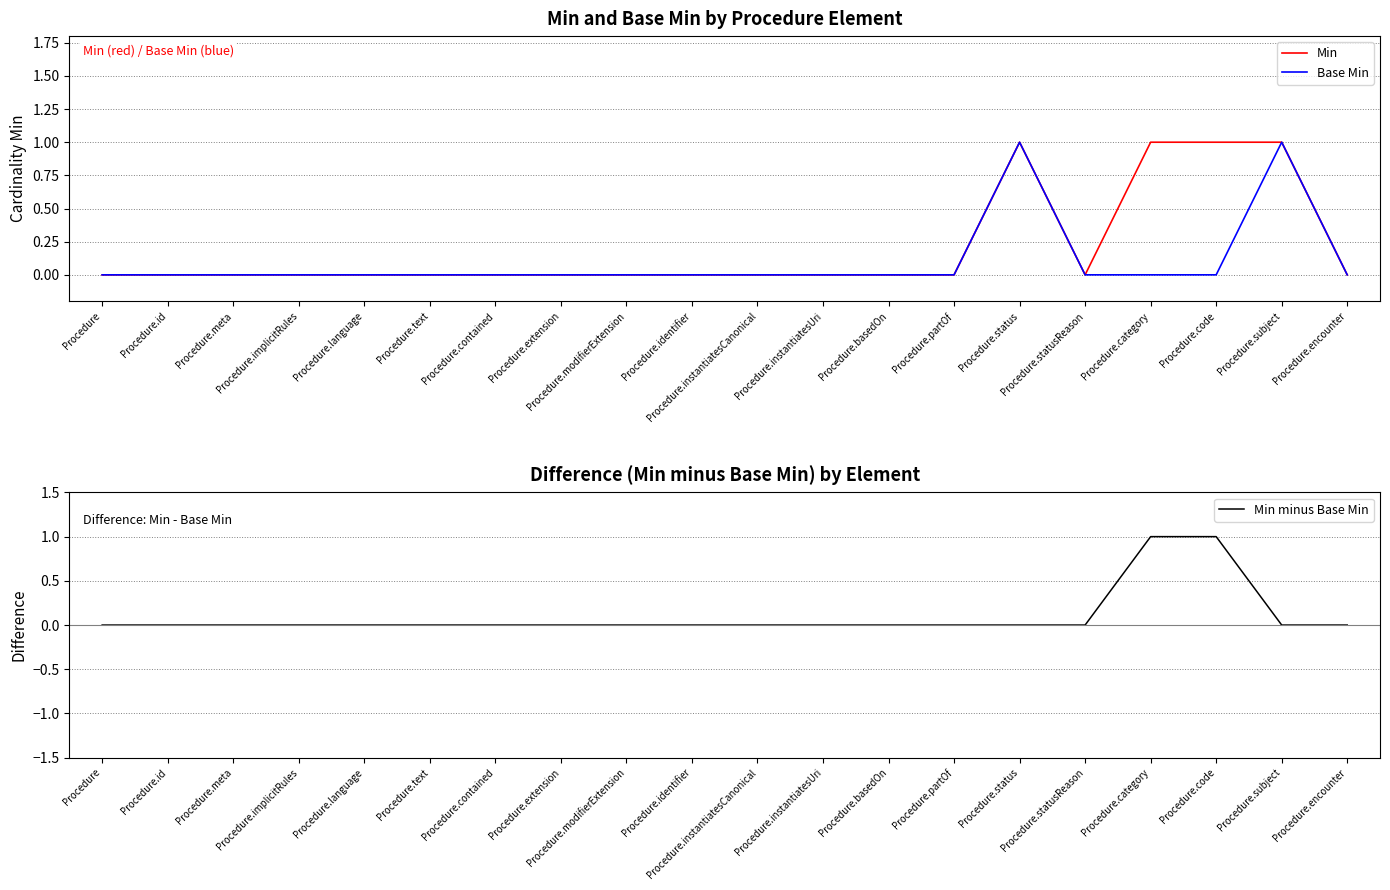

Where is Base Min nearest to the value 0?

Procedure